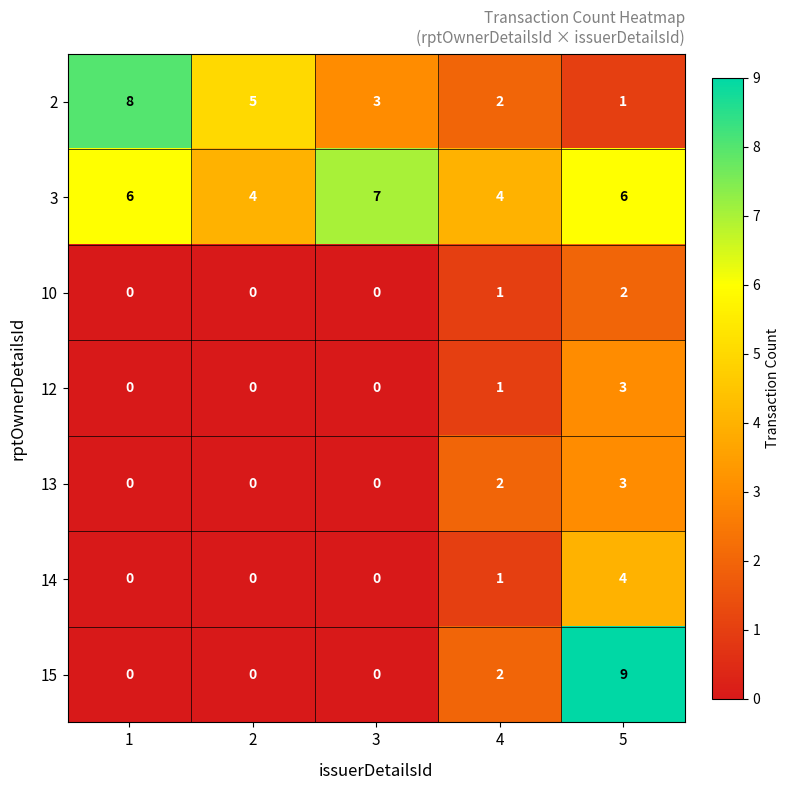

How many values in the 2 series are below 3?

2